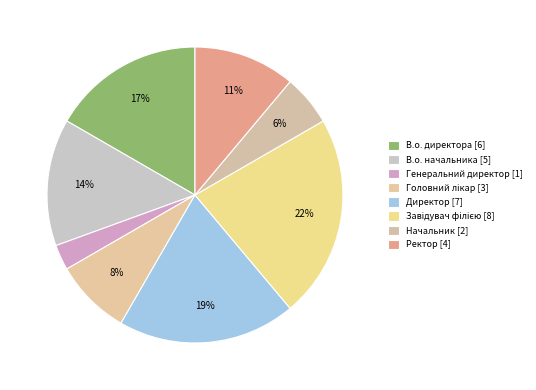

Which slice is the largest?

Завідувач філією